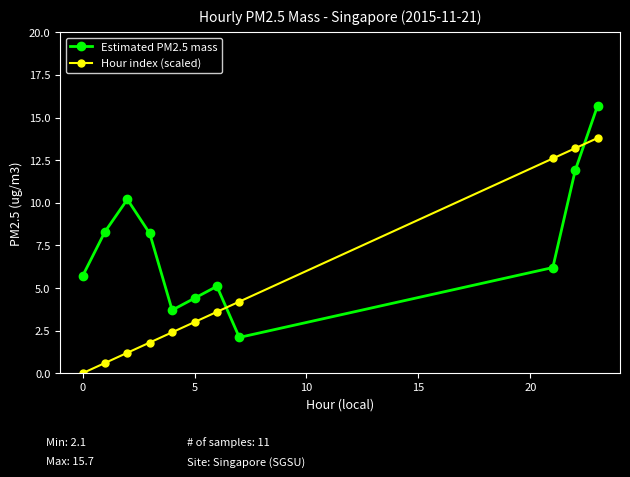

List the series in order of their peak value, highest first.

Estimated PM2.5 mass, Hour index (scaled)